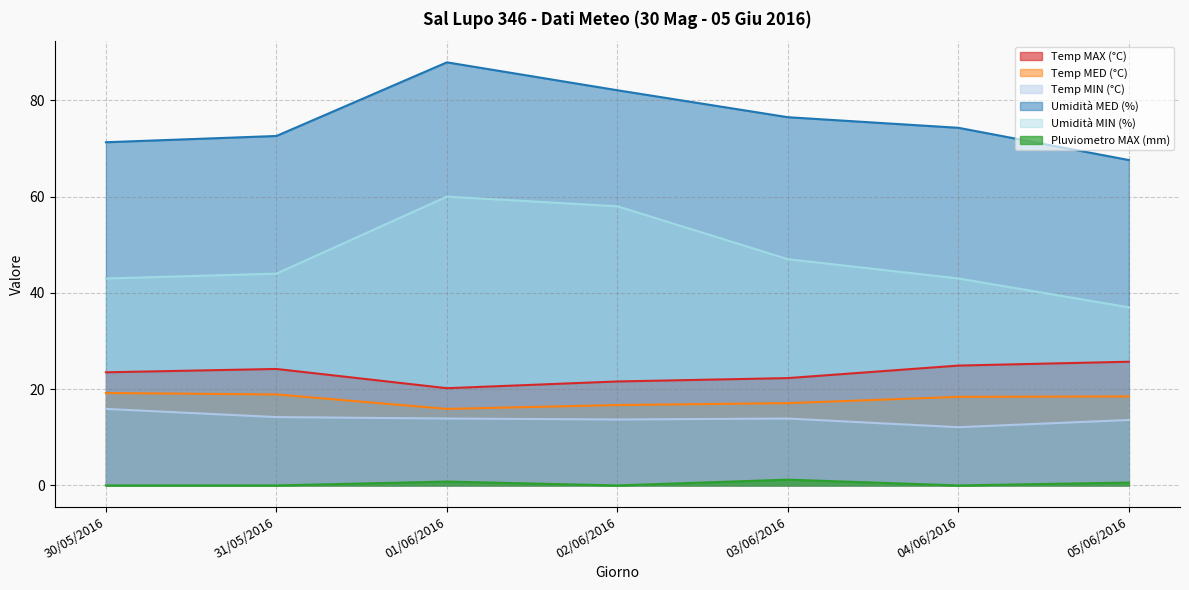

What is the sum of all Temp MAX (°C) values?

162.4